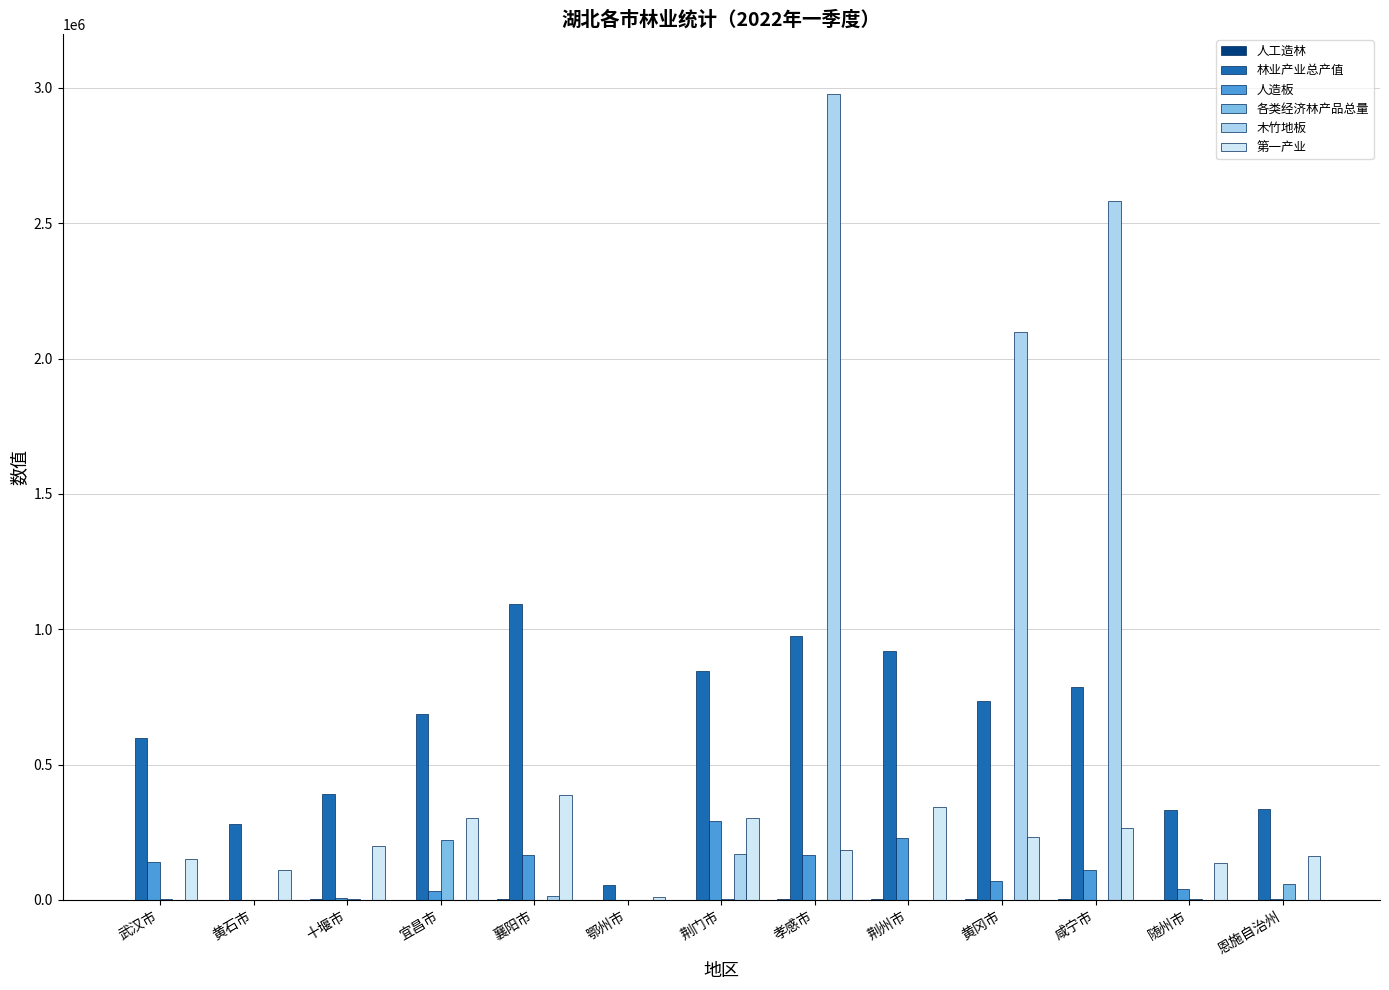

How many categories are shown in the chart?

13